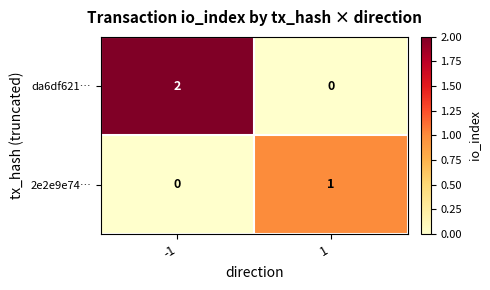

True or false: 2e2e9e74… has a value of 0 at -1.

True